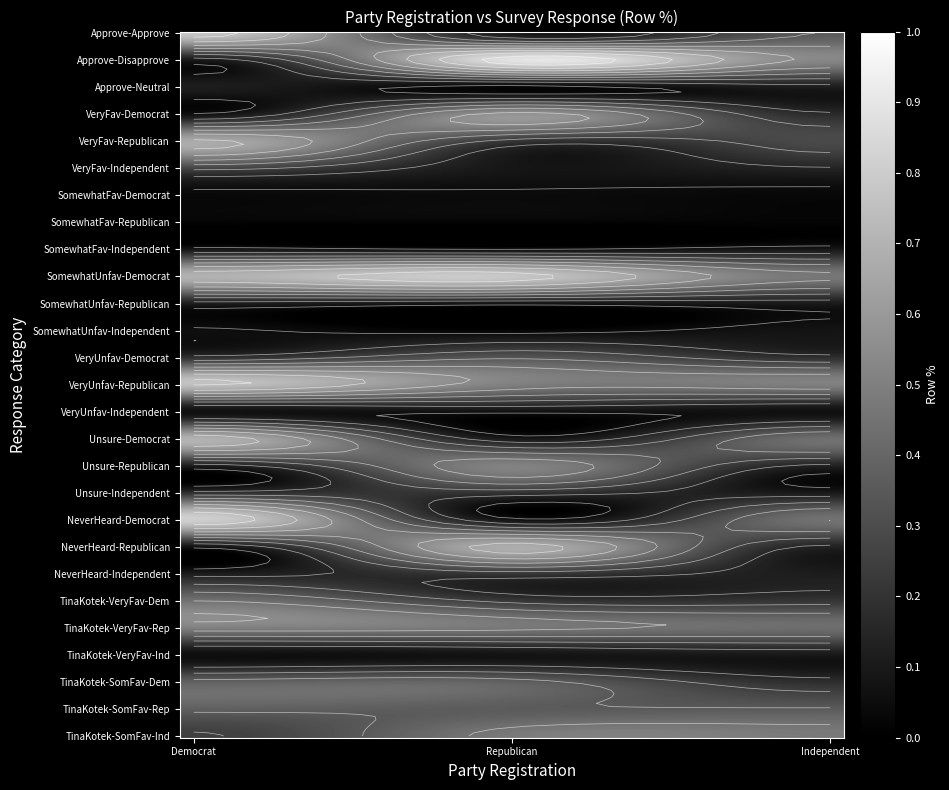

What is the average value of the Independent series?

0.2